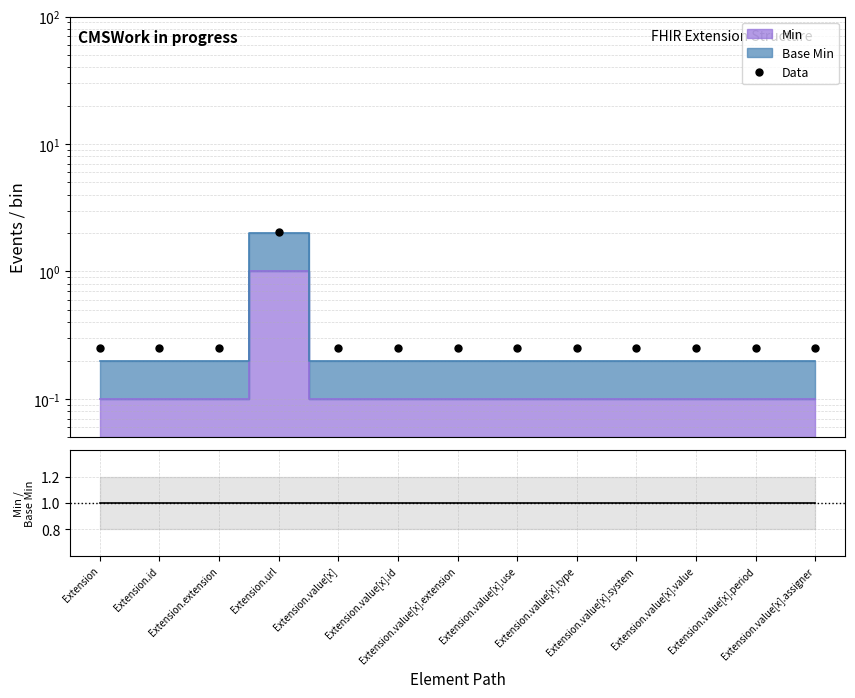

What position from the right is Extension.value[x].type?

5